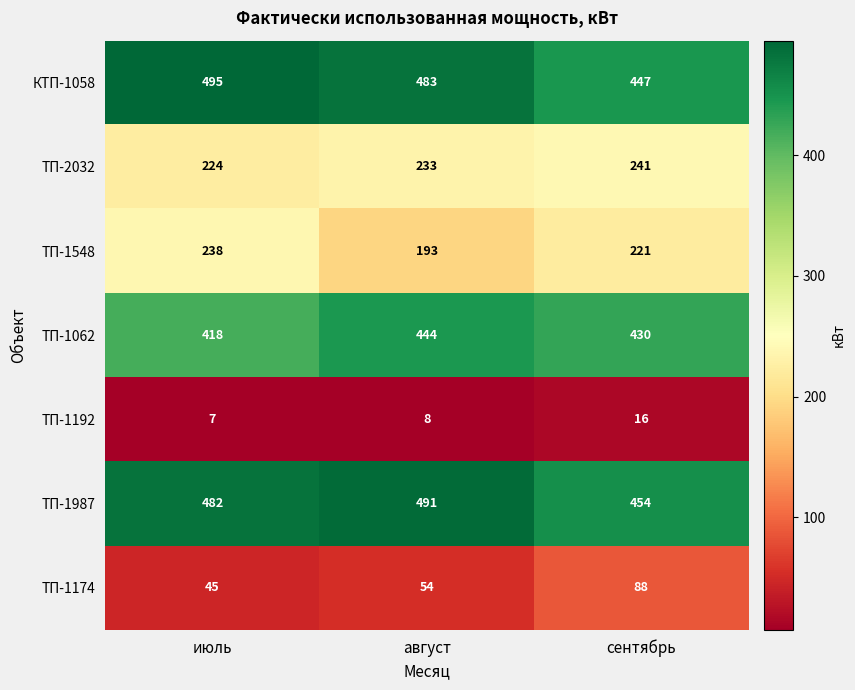

Rank the series at август from lowest to highest value.

ТП-1192, ТП-1174, ТП-1548, ТП-2032, ТП-1062, КТП-1058, ТП-1987